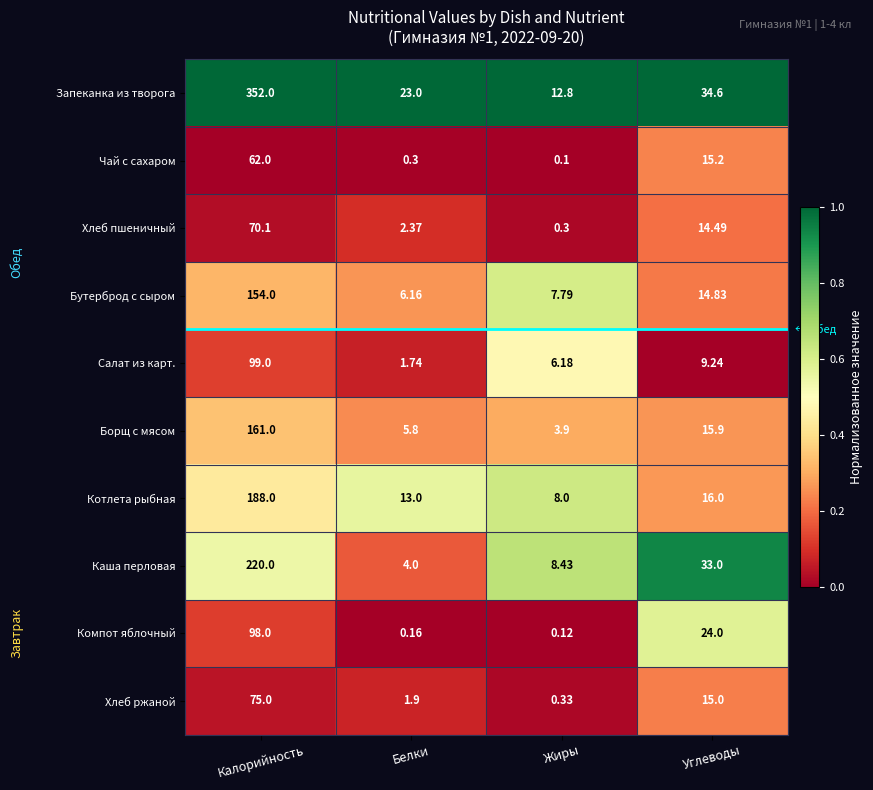

How many series are shown in this chart?

10